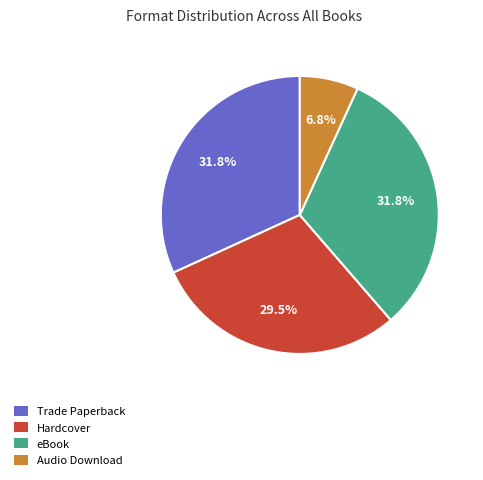

Count the number of slices in the pie.

4